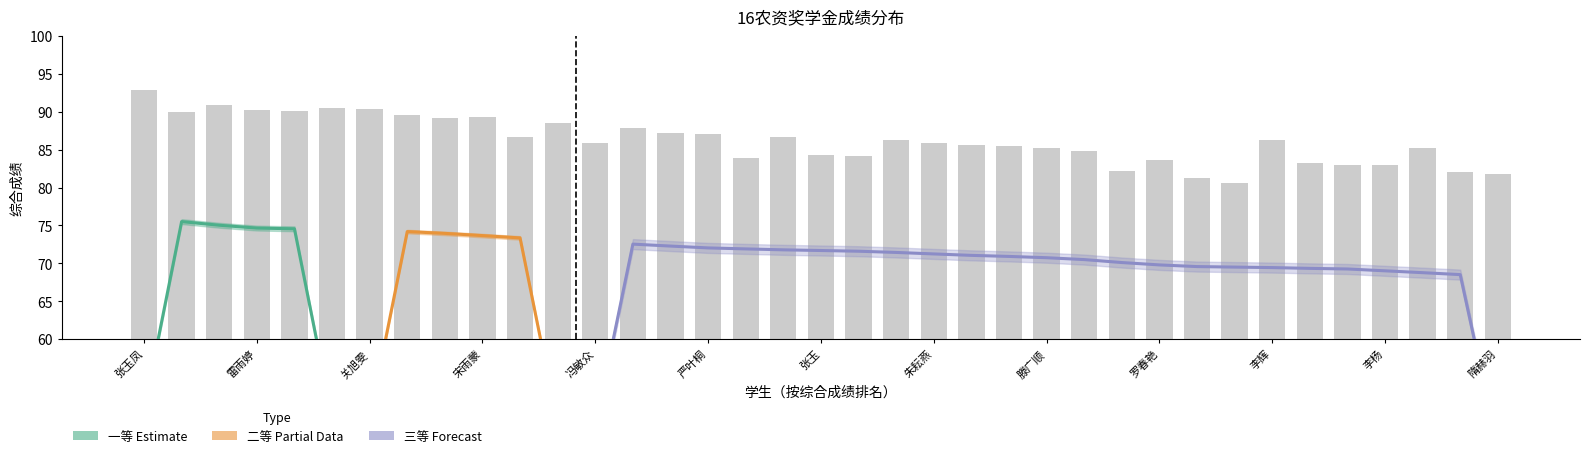

At which label is 平均成绩 closest to 86?

冯敏众